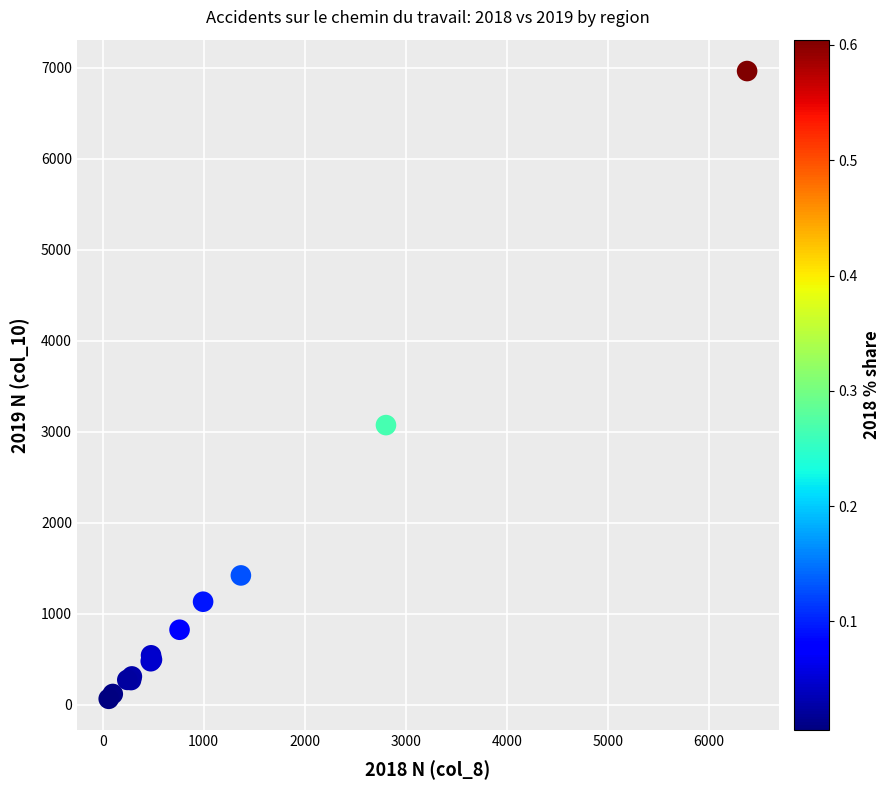

What Y value in the scatter plot is closest to 3512?

3071